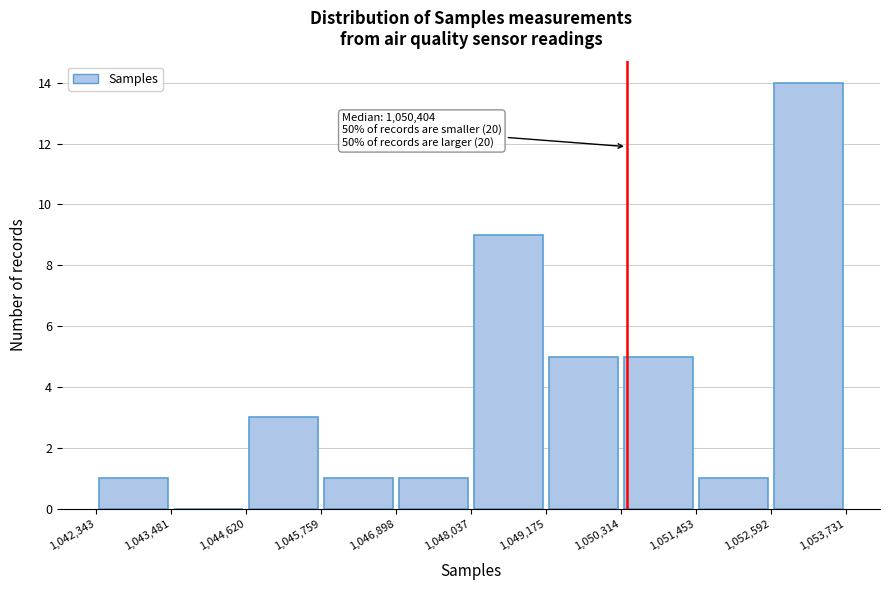

Over which range of the x-axis is the bar tallest?

1,052,592 to 1,053,731